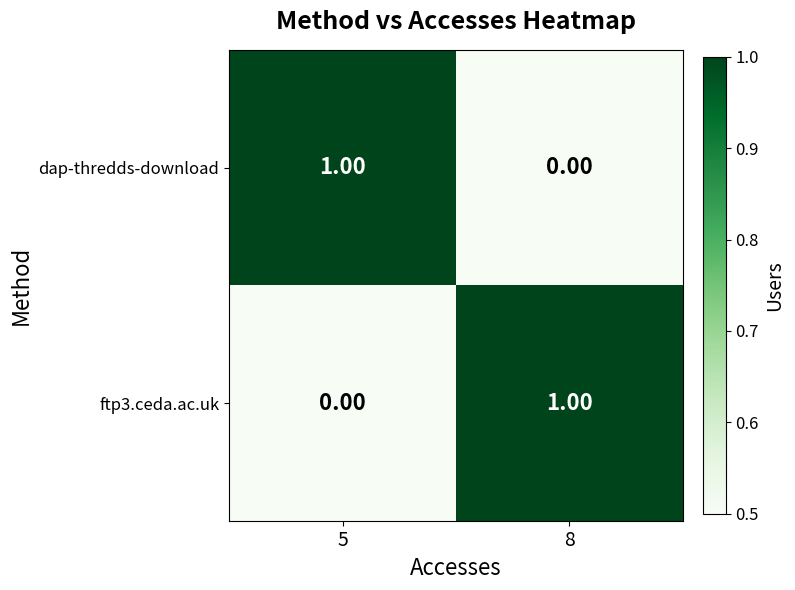

List the labels in order of ftp3.ceda.ac.uk value, largest first.

8, 5